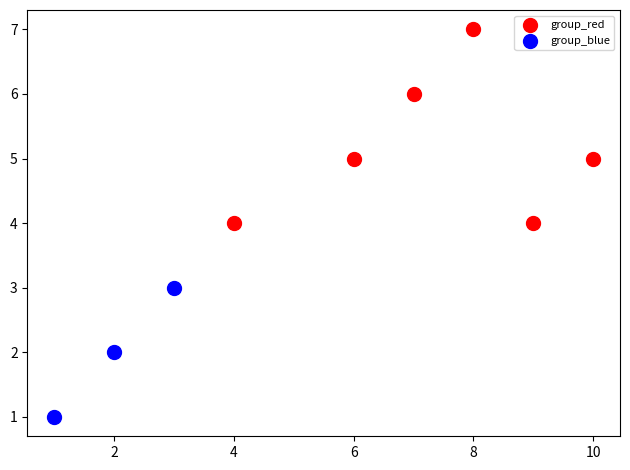

Which series contains the lowest Y value?

group_blue